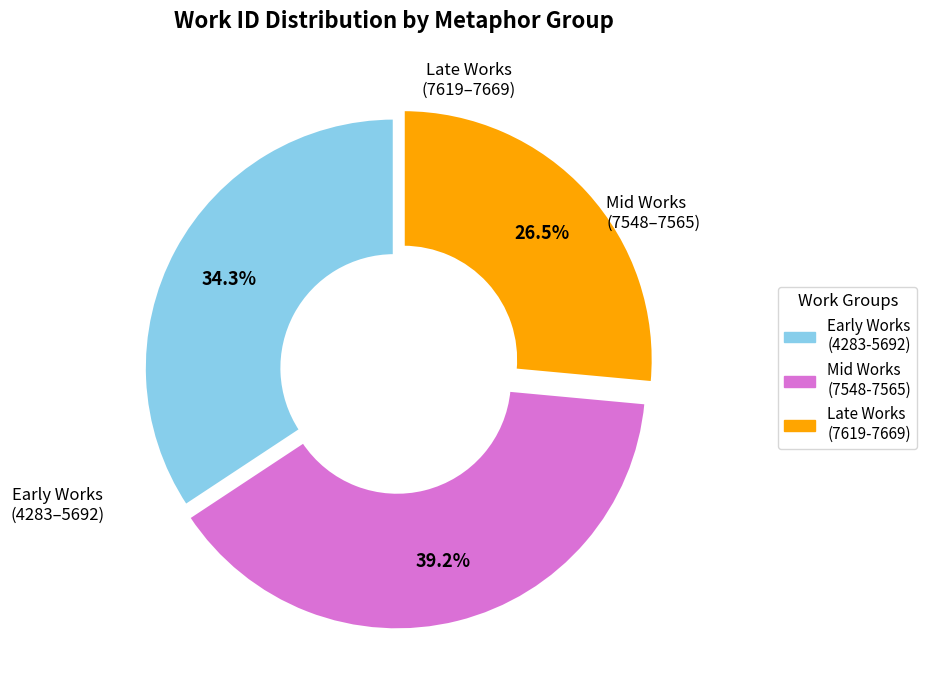

Is there any slice that represents more than half of the pie?

No